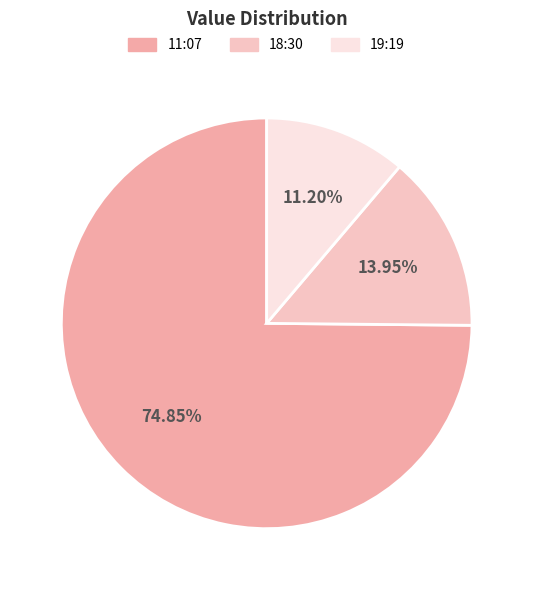

To the nearest percent, what is the difference between the largest and smallest slice percentages?

64%